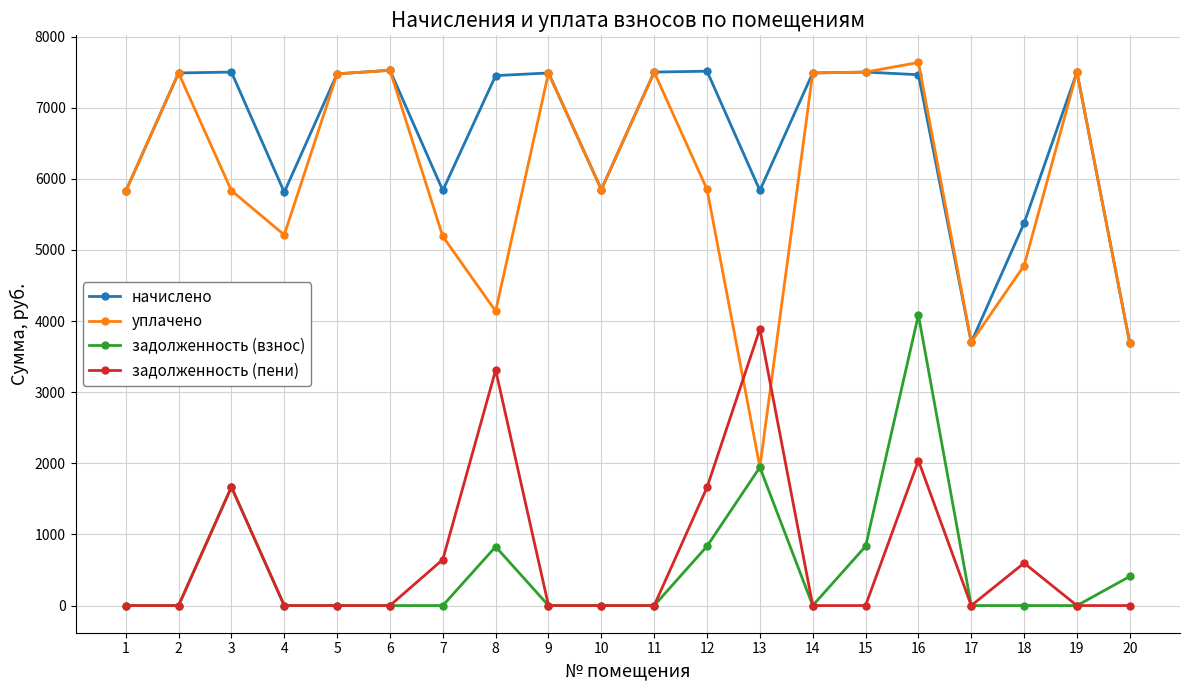

At which label does задолженность (пени) reach its peak?

13